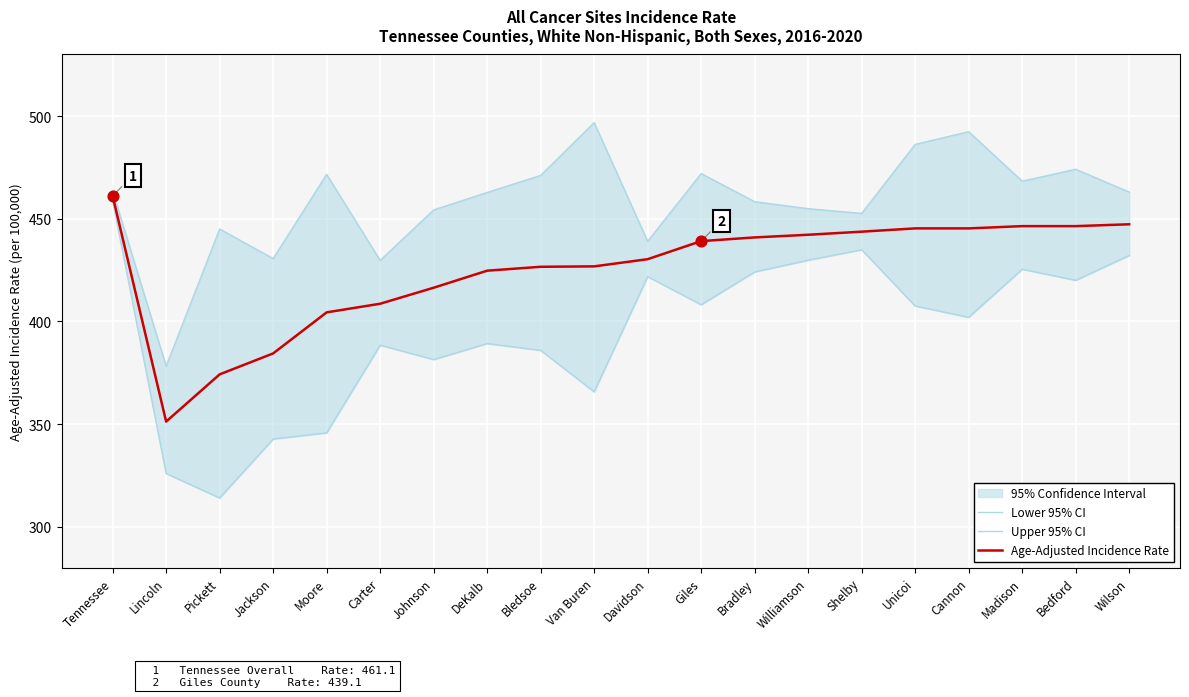

What is the total value across all series at Tennessee?

1383.3